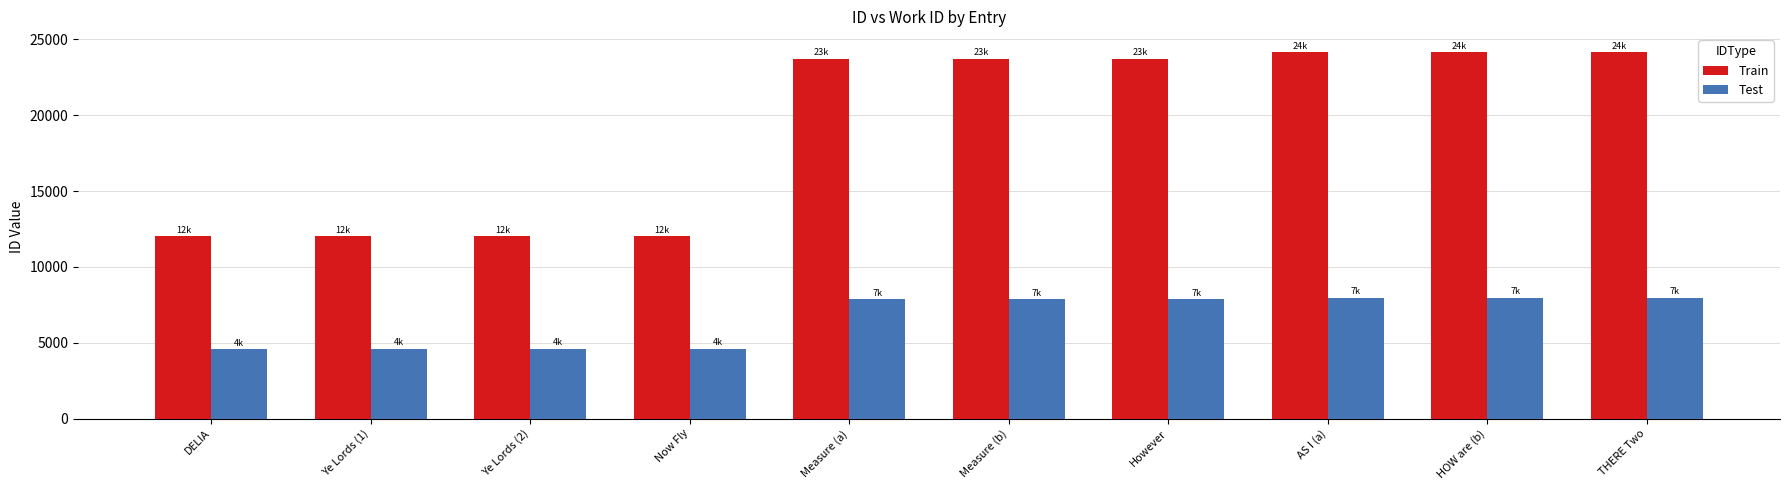

What is the spread (max minus min) of values at DELIA?

7442